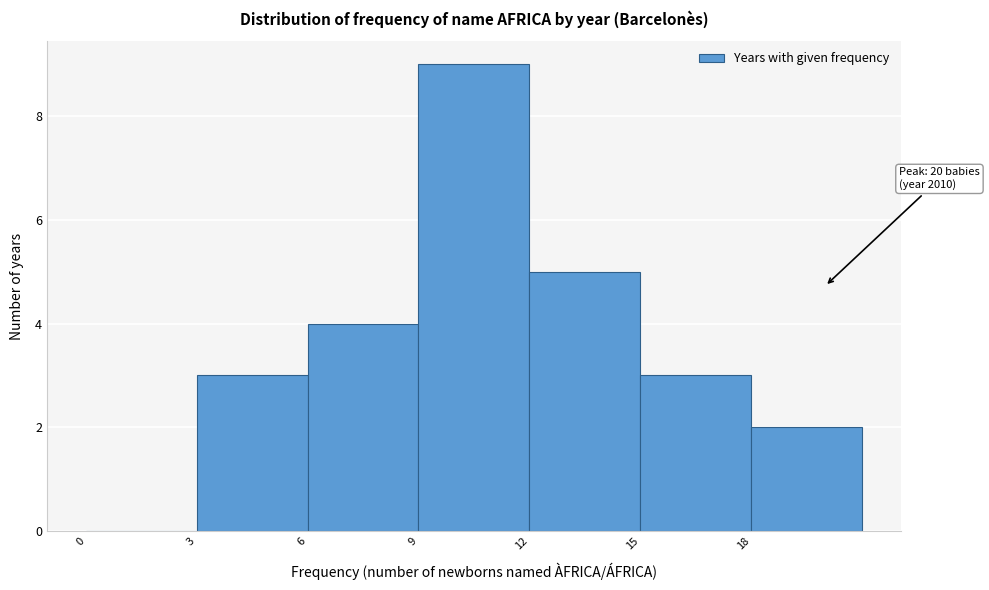

Over which range of the x-axis is the bar tallest?

9 to 12